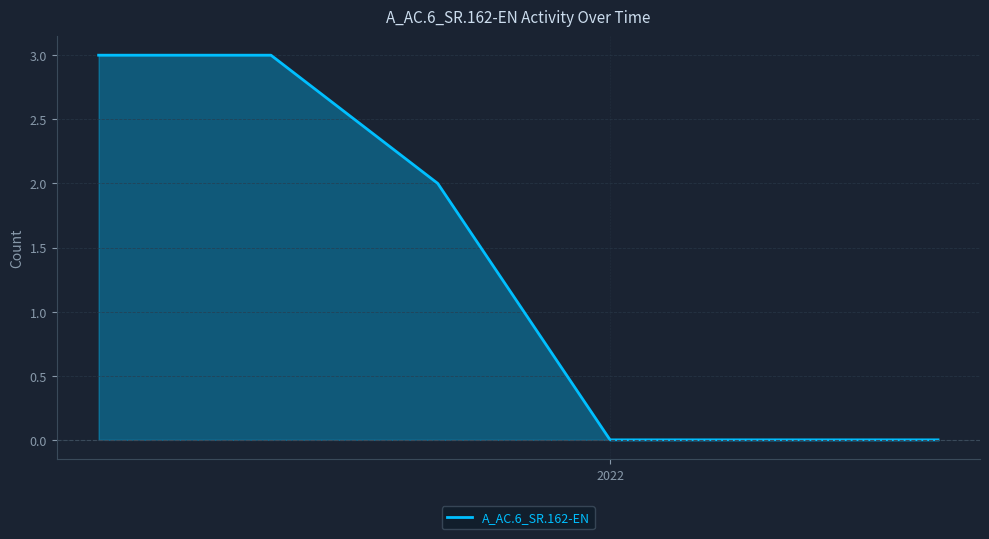

What is the difference between the second highest and minimum values?

3